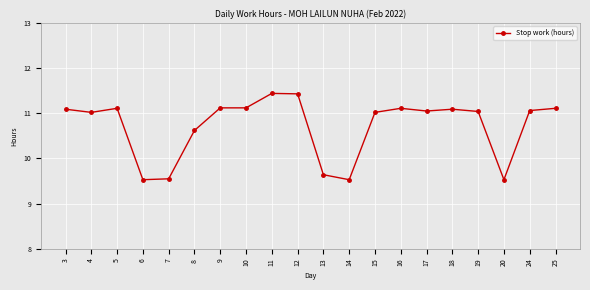

How many distinct data groups are displayed?

1